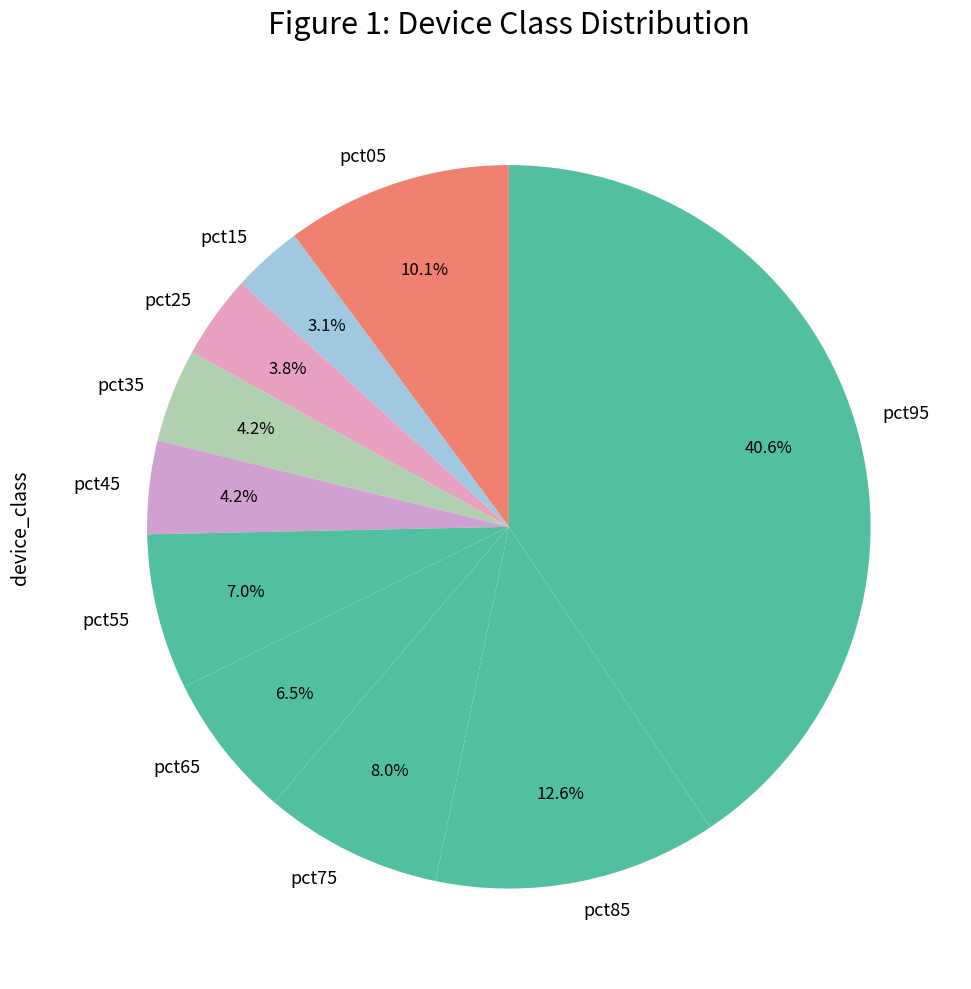

Is the sum of pct25 and pct85 greater than half?

No